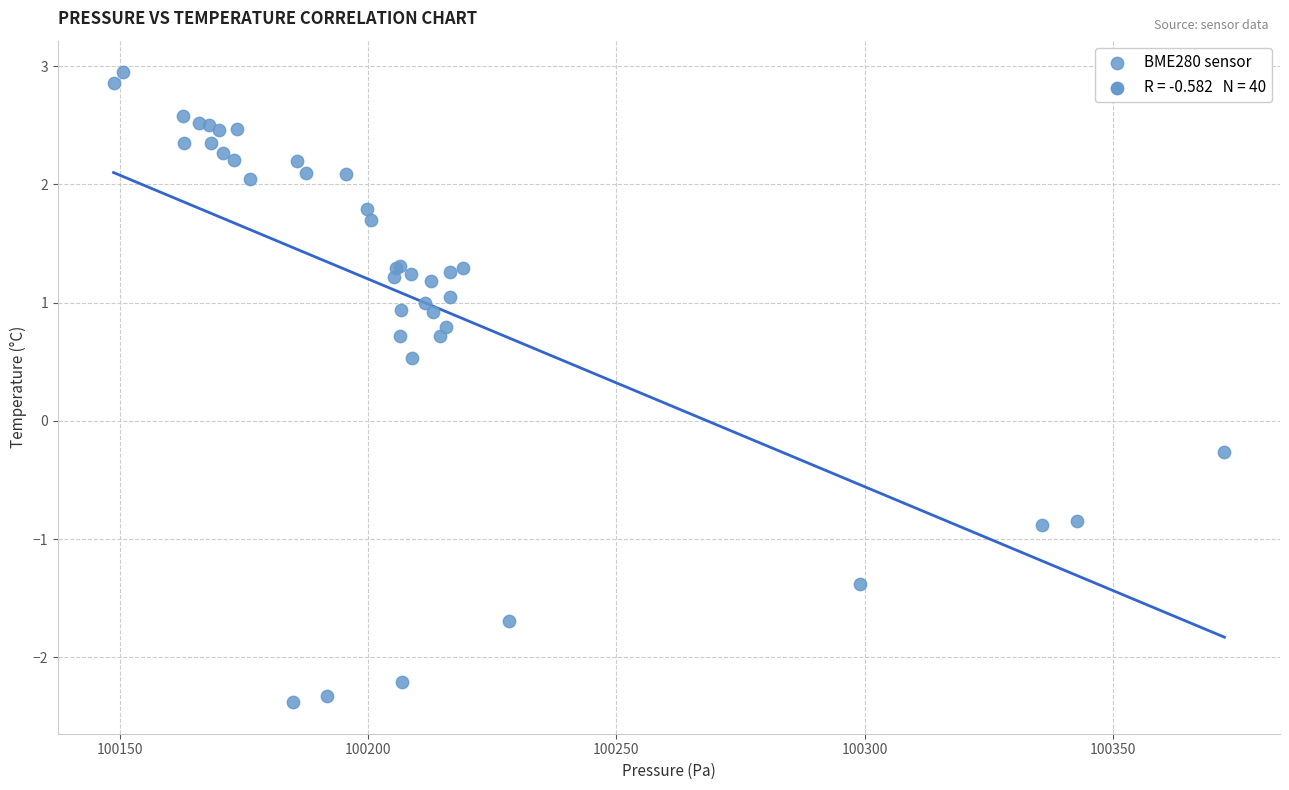

What Y value in the scatter plot is closest to 0?

-0.3